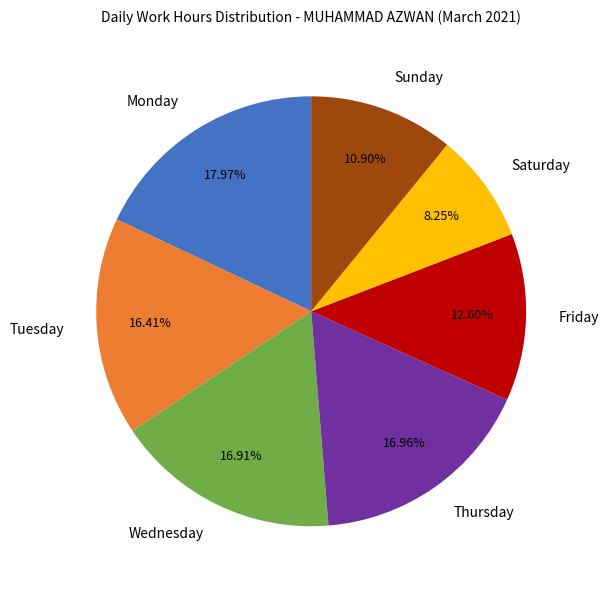

Which has a higher value, Tuesday or Monday?

Monday